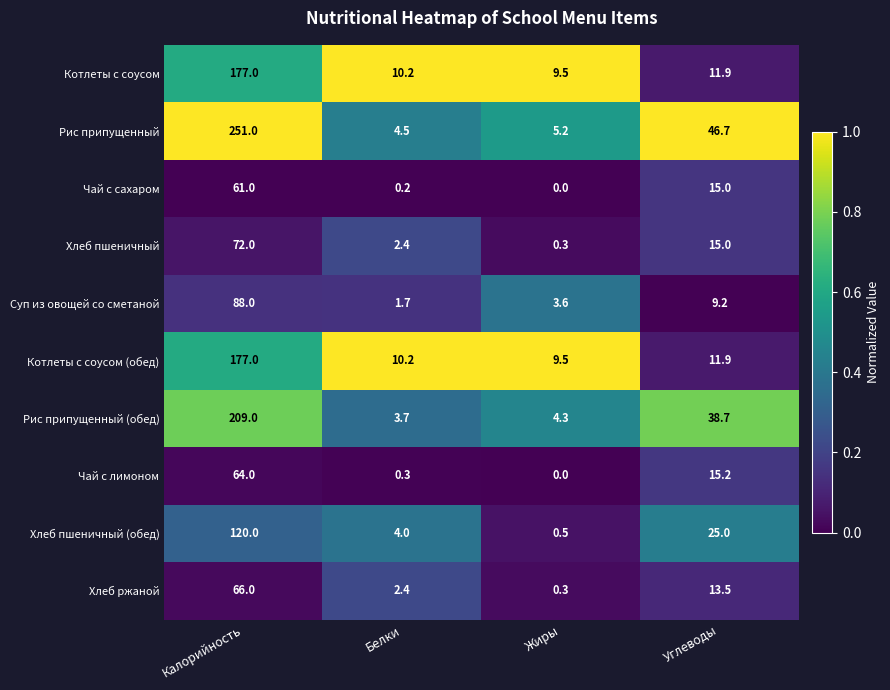

At which label does Хлеб ржаной first exceed 13?

Калорийность